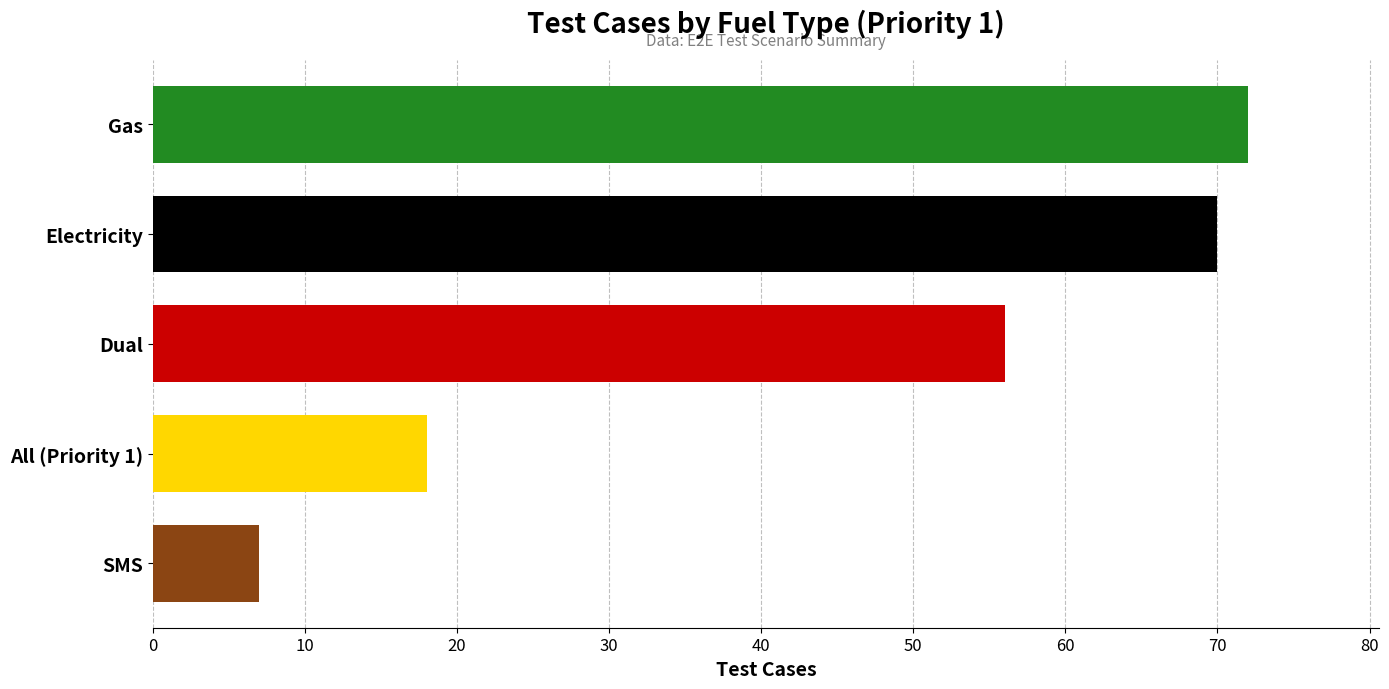

At which label is the value closest to 39?

Dual